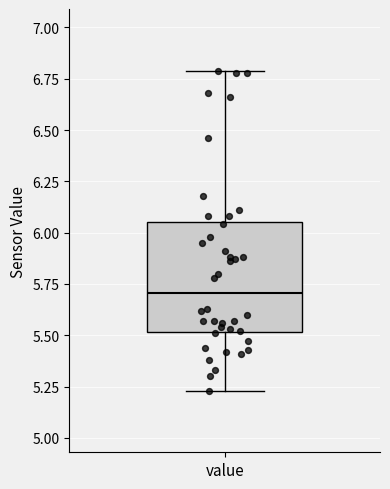

Where is the upper edge of the box for value on the y-axis? The values are not printed on the chart, so give them approximately, as read against the axis.

6.05